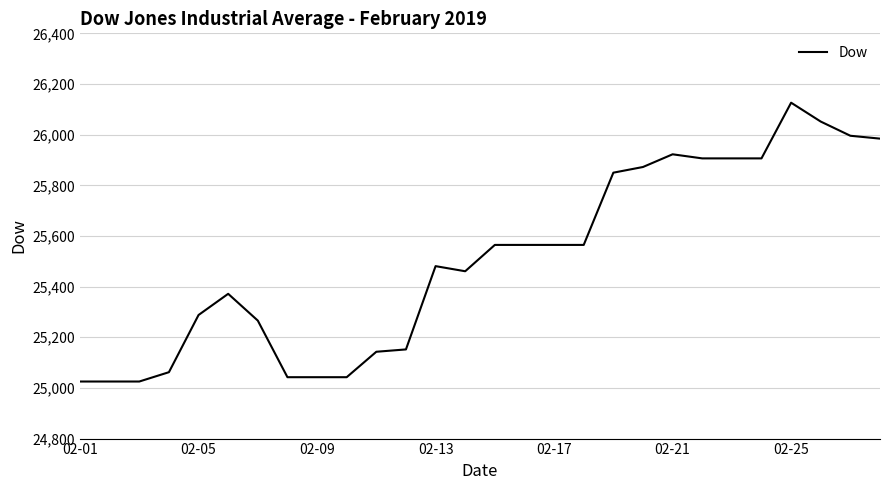

What is the minimum value shown in the chart?

25025.3